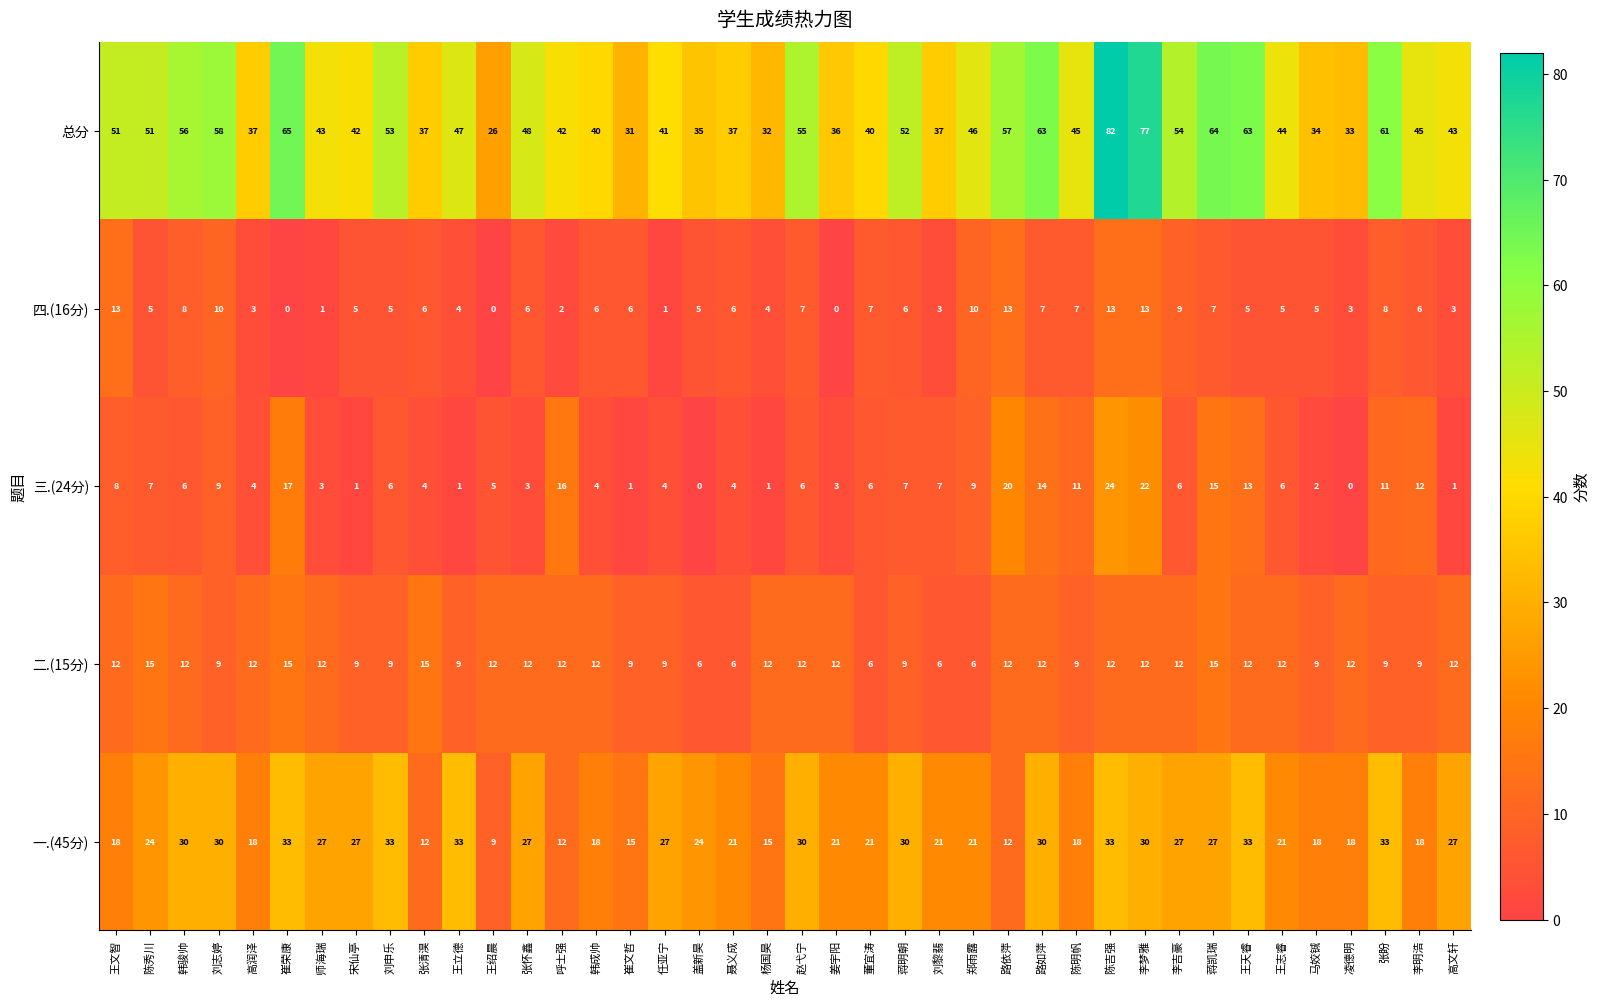

What is the difference between the maximum and minimum values in the 三.(24分) series?

24